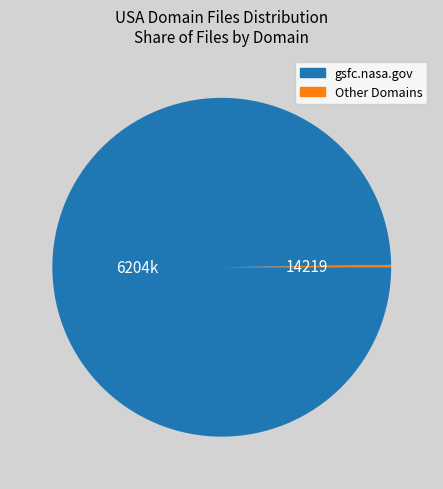

Is there a majority slice in this chart?

Yes